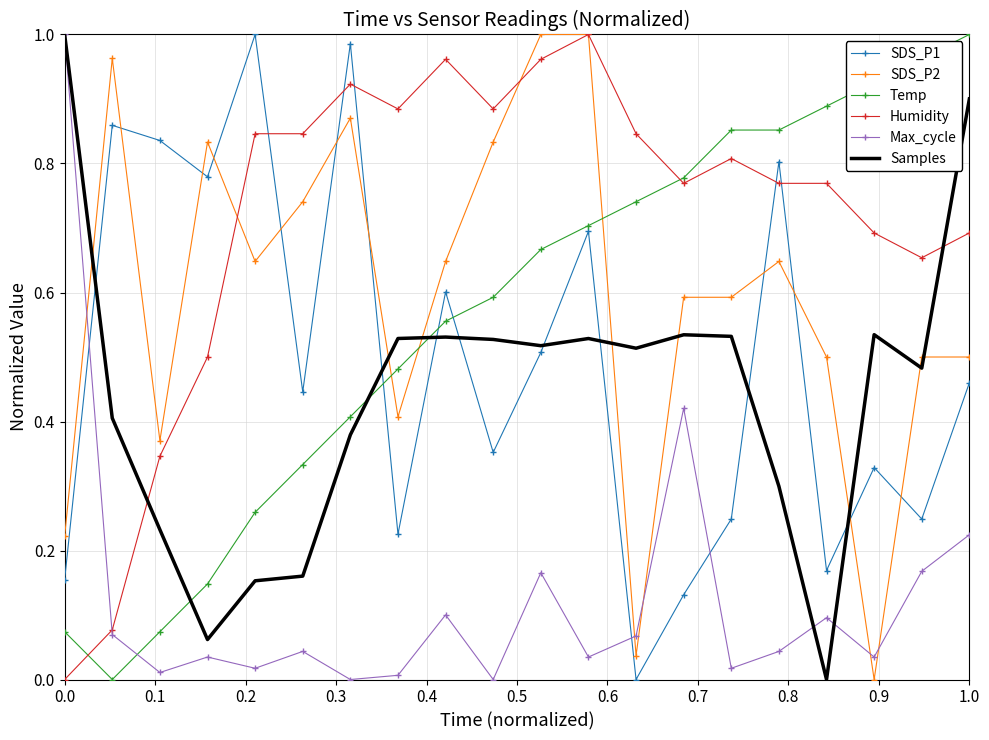

How many times do Max_cycle and SDS_P2 cross each other?

5